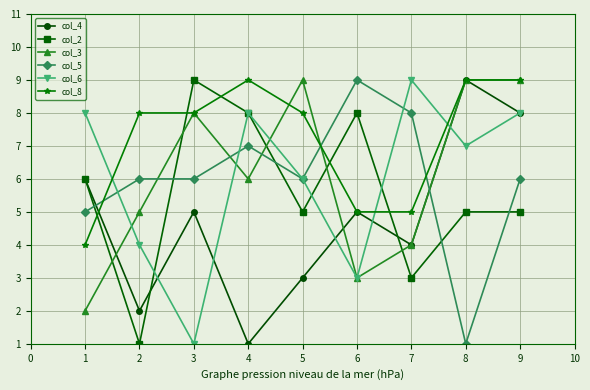

What is the average value of the col_6 series?

6